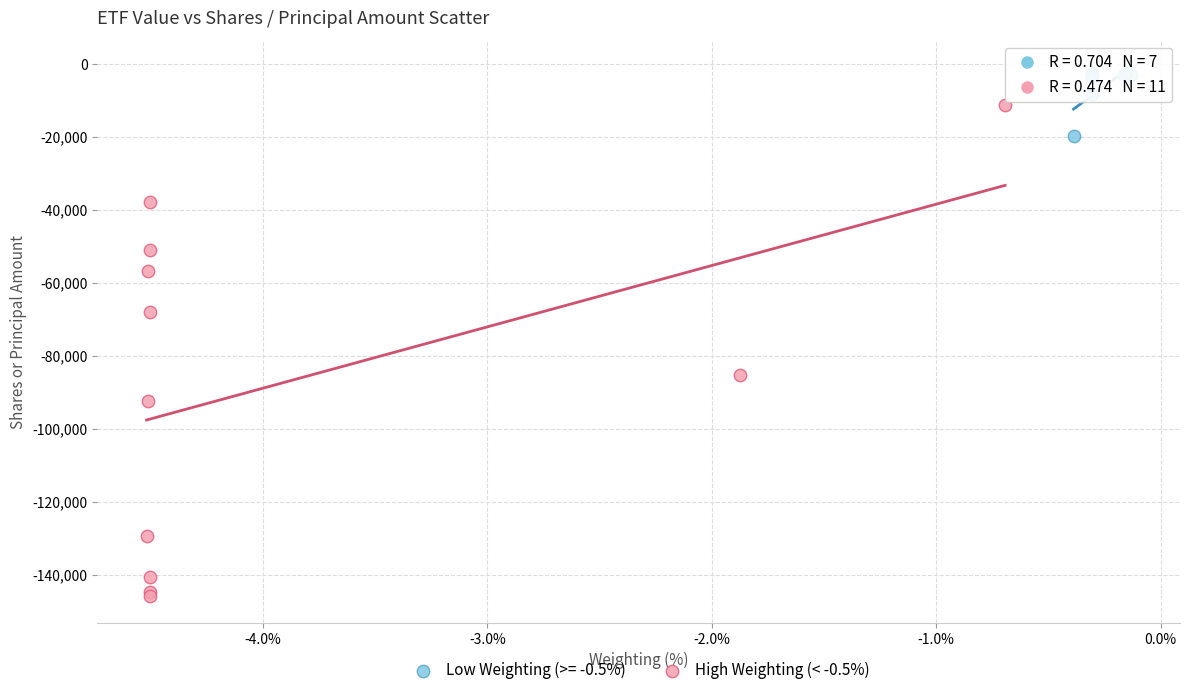

Which series reaches the maximum Y coordinate?

Low Weighting (>= -0.5%)